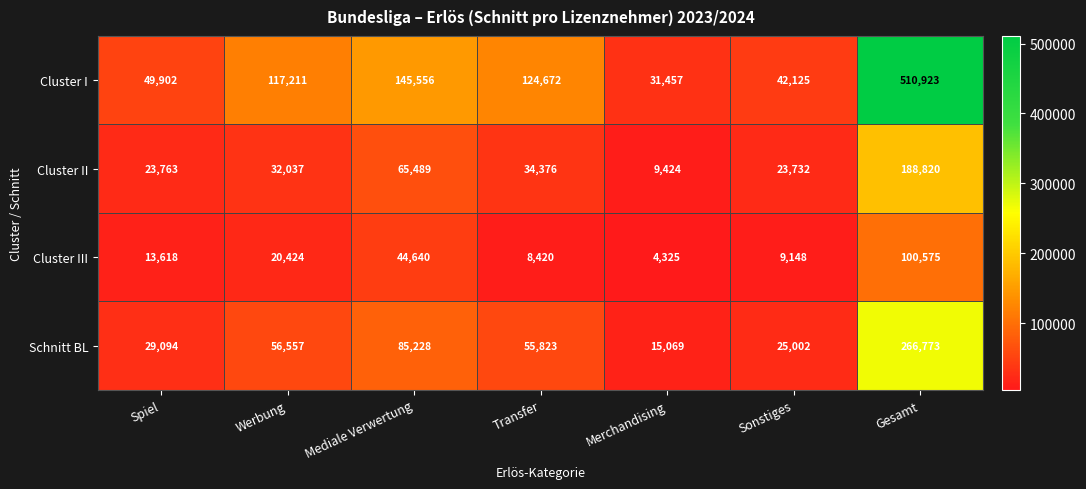

Read the Cluster I value at Gesamt, to the nearest 100.

510900